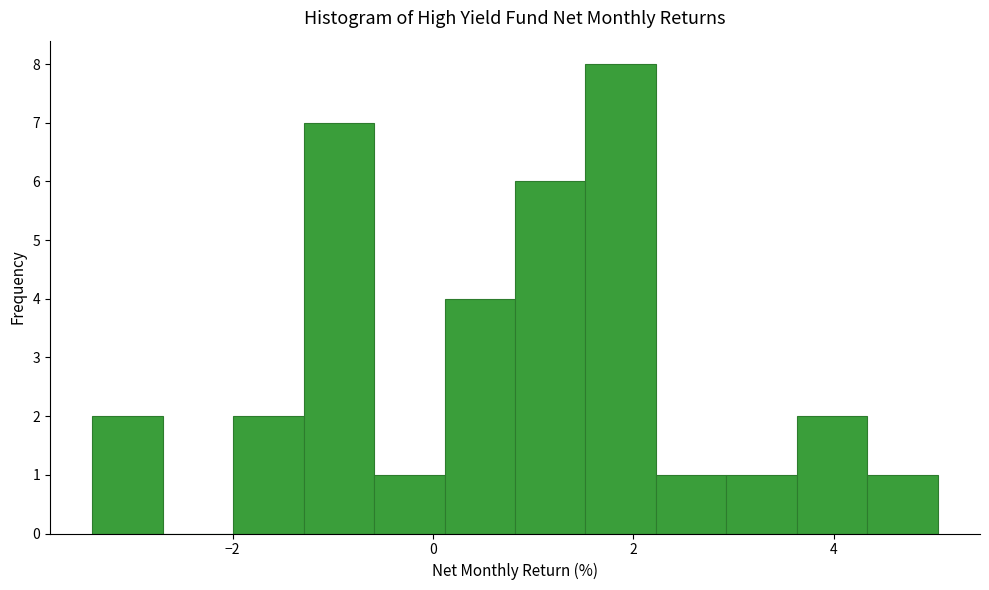

Around what value on the x-axis is the tallest bar? Give the approximate position of its centre, as read against the axis.

1.8